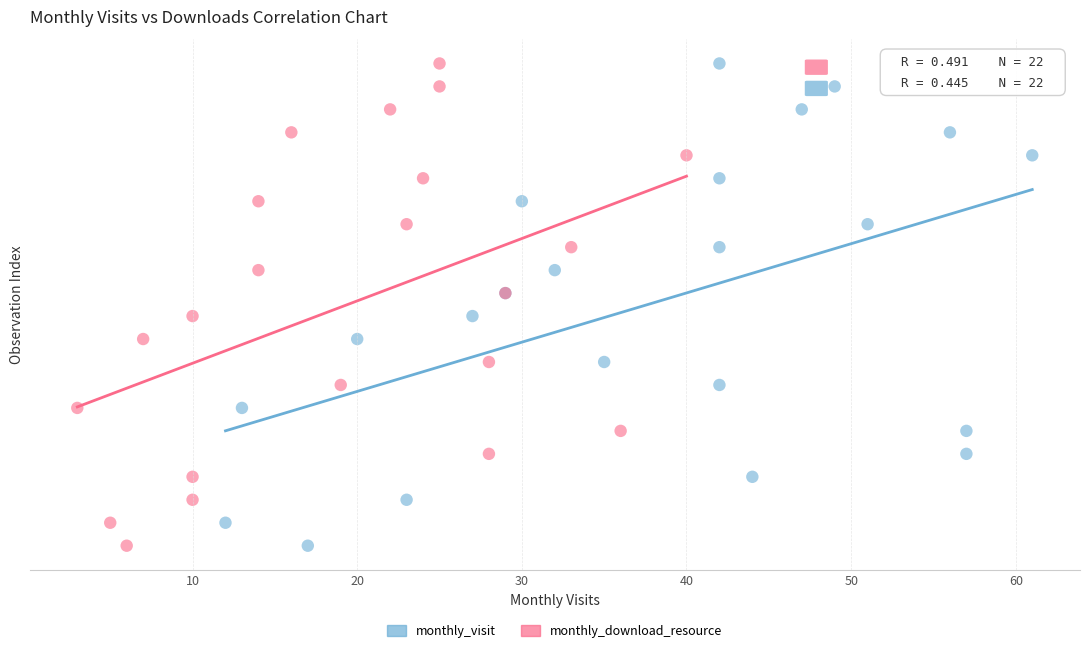

What are all the series names shown in the legend?

monthly_visit, monthly_download_resource